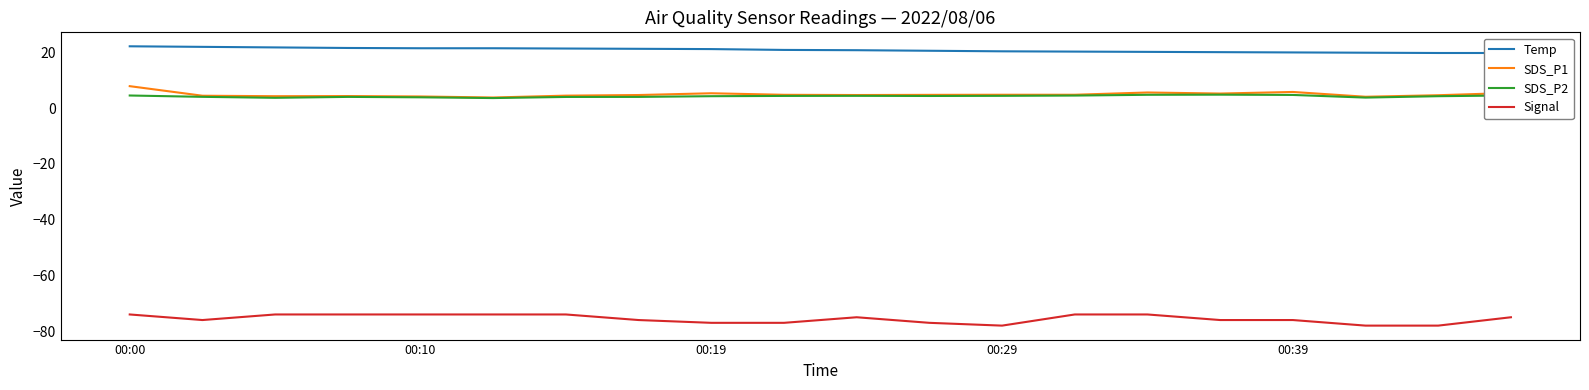

Is the value of Temp at 15 greater than the value of Signal at 15?

Yes